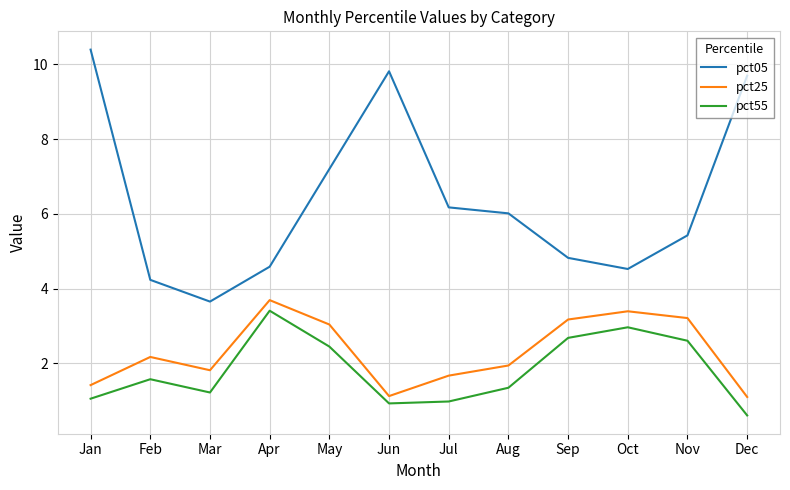

Which category has the highest value in the pct25 series?

Apr